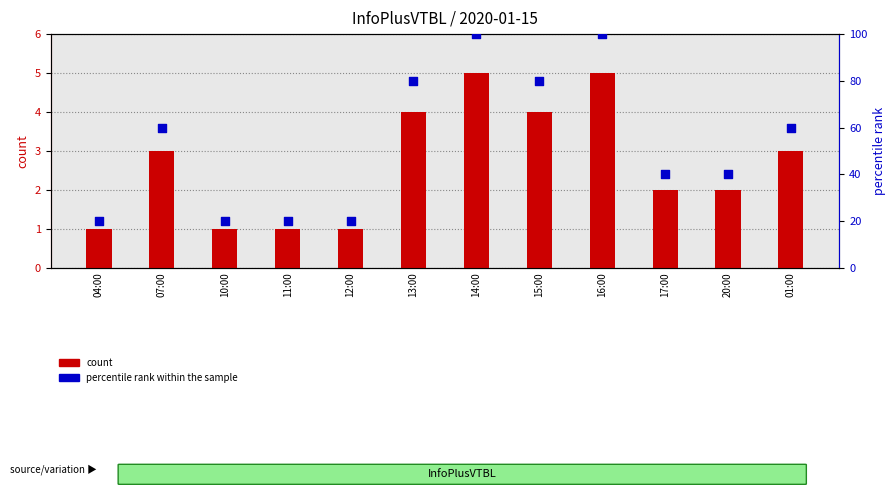

What are all the series names shown in the legend?

count, percentile rank within the sample